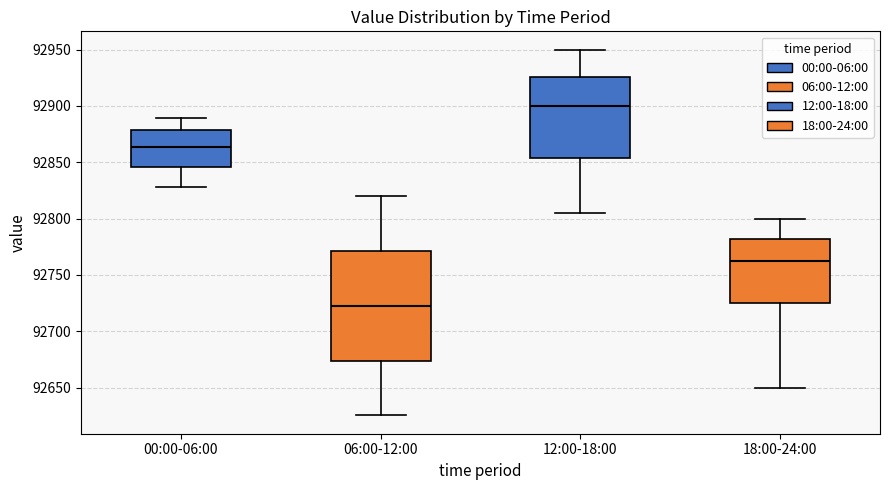

Reading left to right, transcribe this box plot: for each box, give where its median line is, the range the box spans, and where its two whiskers end, as read against the y-axis. The values are not printed on the chart, so give them approximately, as read against the axis.

00:00-06:00: median 92865, box 92845 to 92880, whiskers 92830 to 92890
06:00-12:00: median 92725, box 92675 to 92770, whiskers 92625 to 92820
12:00-18:00: median 92900, box 92855 to 92925, whiskers 92805 to 92950
18:00-24:00: median 92765, box 92725 to 92780, whiskers 92650 to 92800